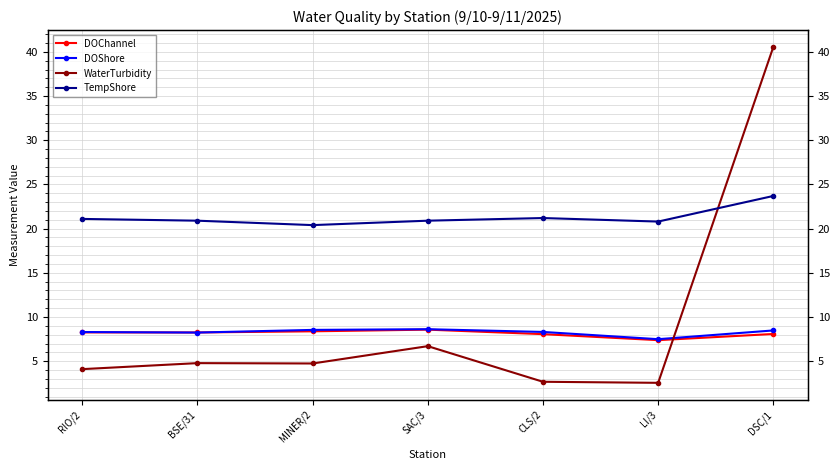

True or false: TempShore has a value of 20.9 at BSE/31.

True